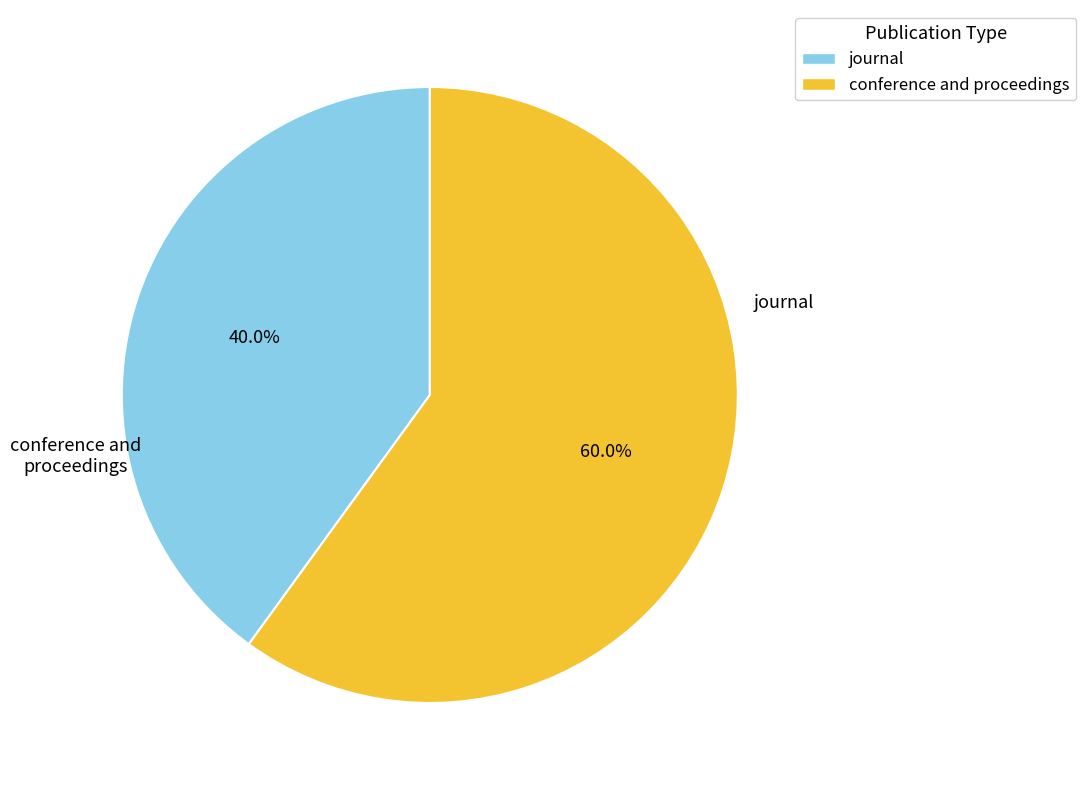

What percentage is the journal slice, to the nearest percent?

40%